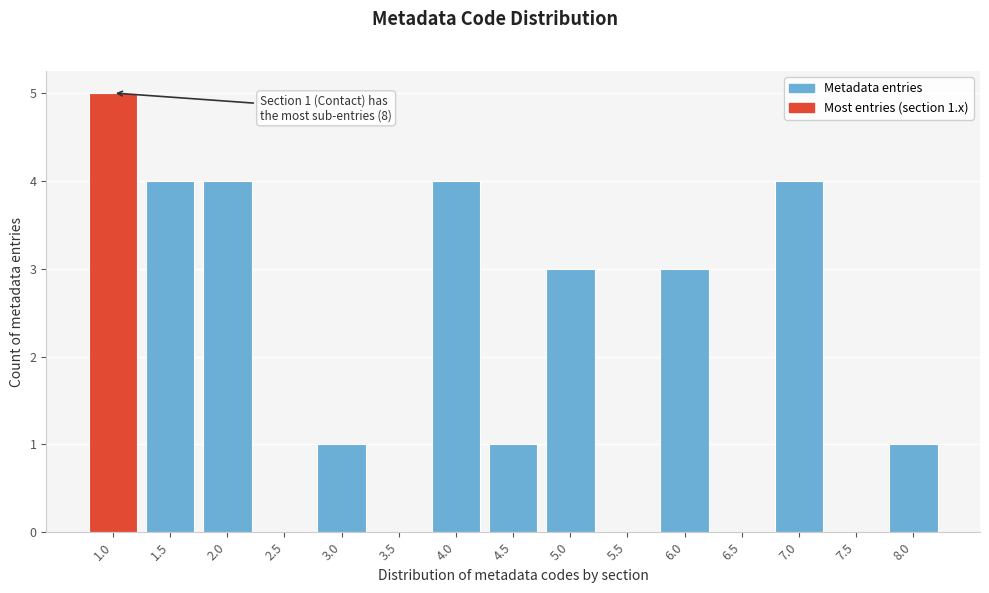

Reading left to right, list all the values displayed in this chart.

1.0=5	1.5=4	2.0=4	2.5=0	3.0=1	3.5=0	4.0=4	4.5=1	5.0=3	5.5=0	6.0=3	6.5=0	7.0=4	7.5=0	8.0=1